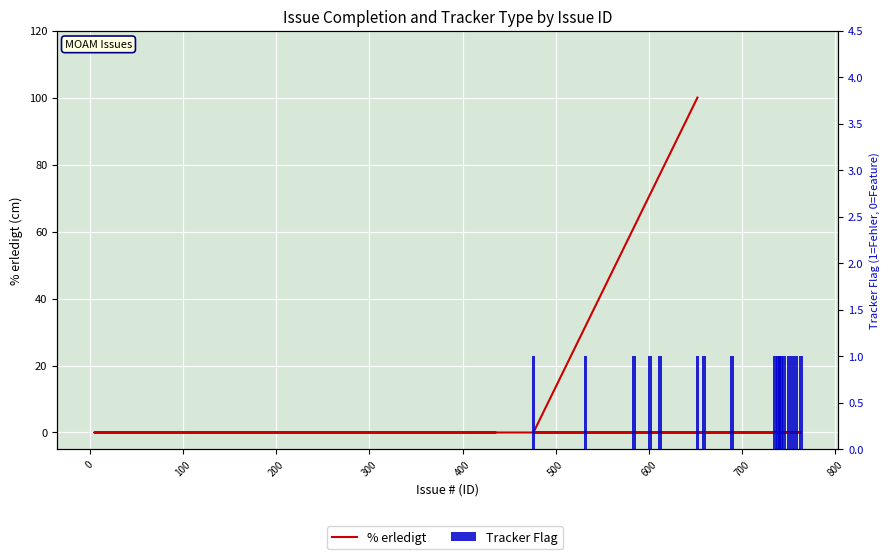

Rank the series by their maximum value, from lowest to highest.

Tracker Flag, % erledigt